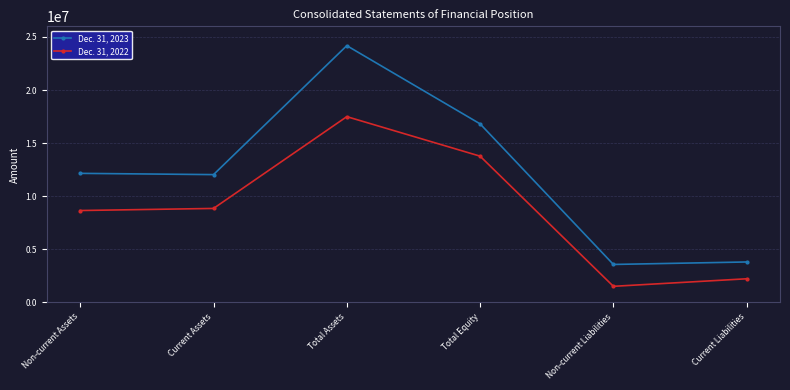

What is the highest value of the Dec. 31, 2022 series?

17491548